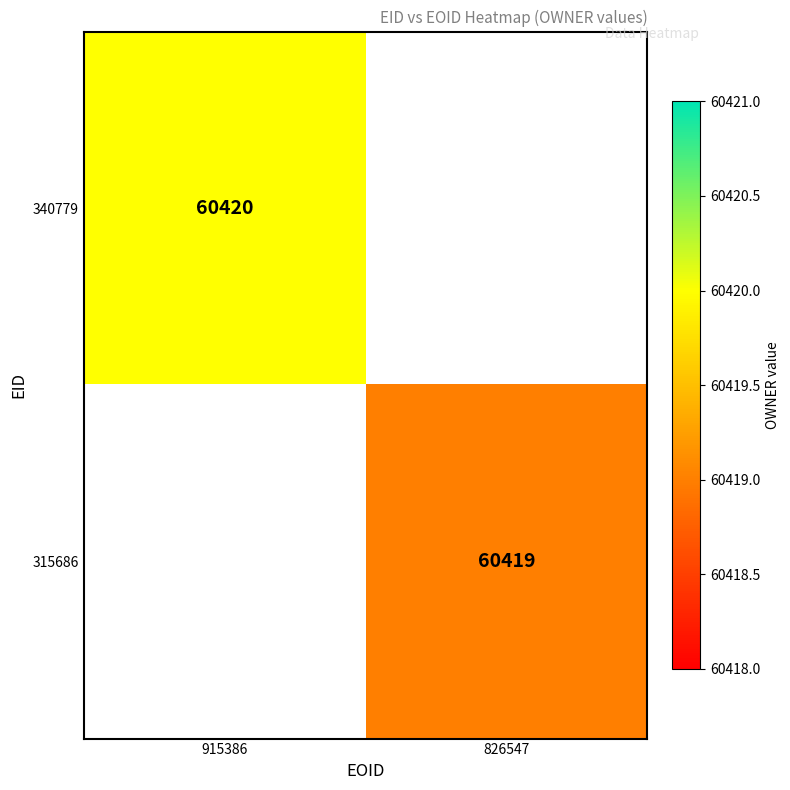

Is the value of 340779 at 915386 greater than the value of 315686 at 826547?

Yes